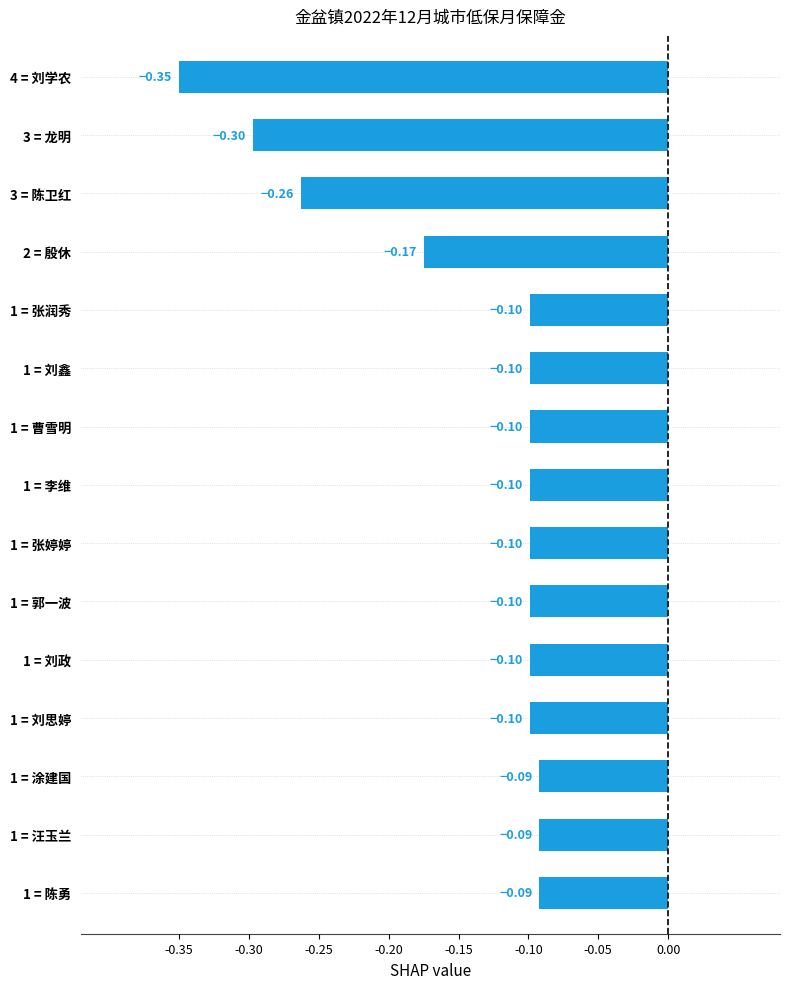

What is the greatest value displayed?

-0.1